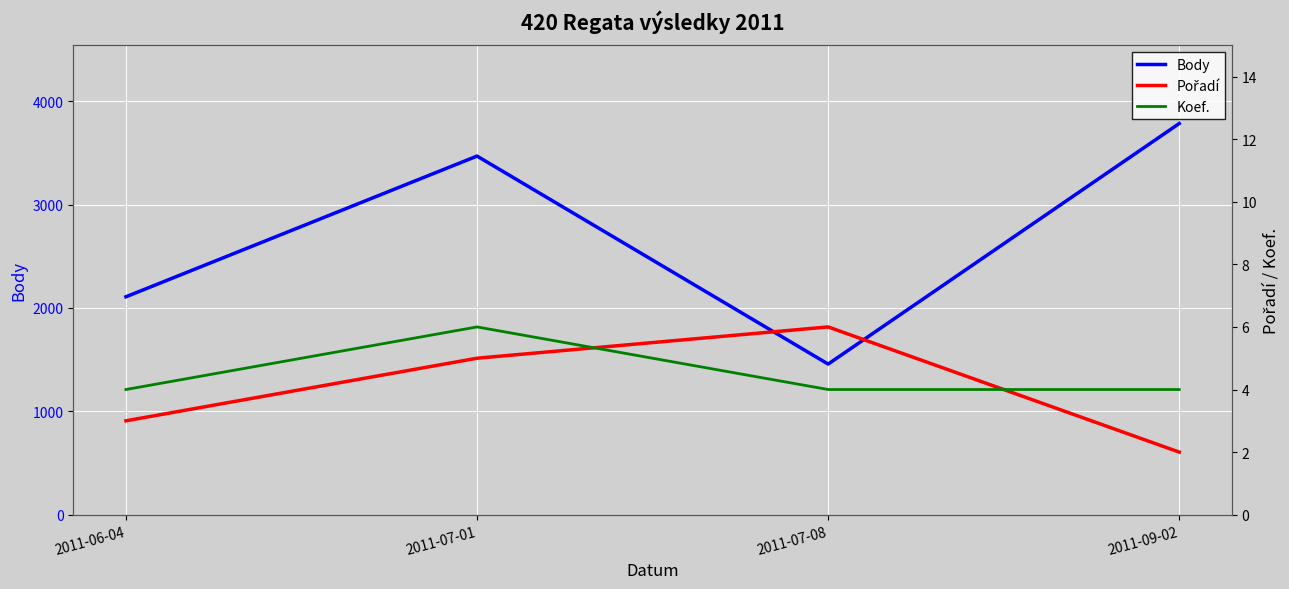

Which category has the lowest value in the Body series?

2011-07-08